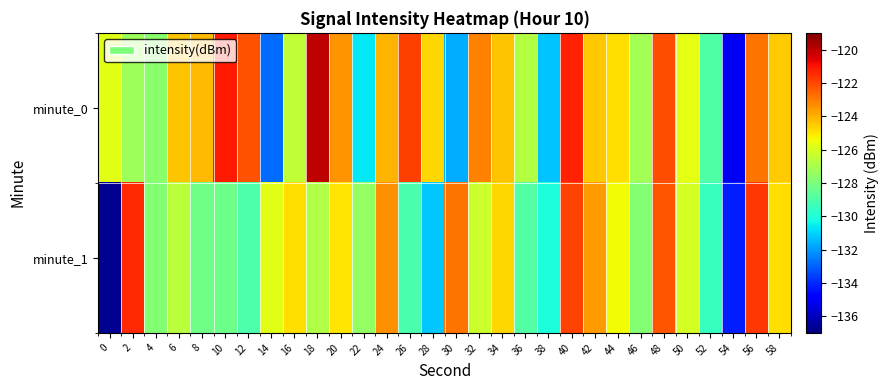

Reading left to right, list all the values displayed in this chart.

minute_0: 0=-125.8	2=-127.2	4=-127.7	6=-124.3	8=-124.2	10=-121.2	12=-122.2	14=-132.8	16=-126.5	18=-120.0	20=-123.4	22=-130.6	24=-124.1	26=-121.8	28=-124.7	30=-131.7	32=-123.1	34=-124.4	36=-126.8	38=-131.2	40=-121.3	42=-124.4	44=-124.8	46=-127.1	48=-122.1	50=-125.7	52=-129.0	54=-135.1	56=-122.9	58=-124.5
minute_1: 0=-136.7	2=-121.4	4=-127.8	6=-126.6	8=-128.2	10=-128.3	12=-129.0	14=-125.8	16=-124.9	18=-126.9	20=-125.0	22=-127.5	24=-123.4	26=-129.1	28=-131.2	30=-122.8	32=-126.3	34=-124.7	36=-128.9	38=-130.1	40=-121.9	42=-123.6	44=-125.4	46=-127.8	48=-122.3	50=-126.1	52=-129.5	54=-134.2	56=-121.7	58=-124.9